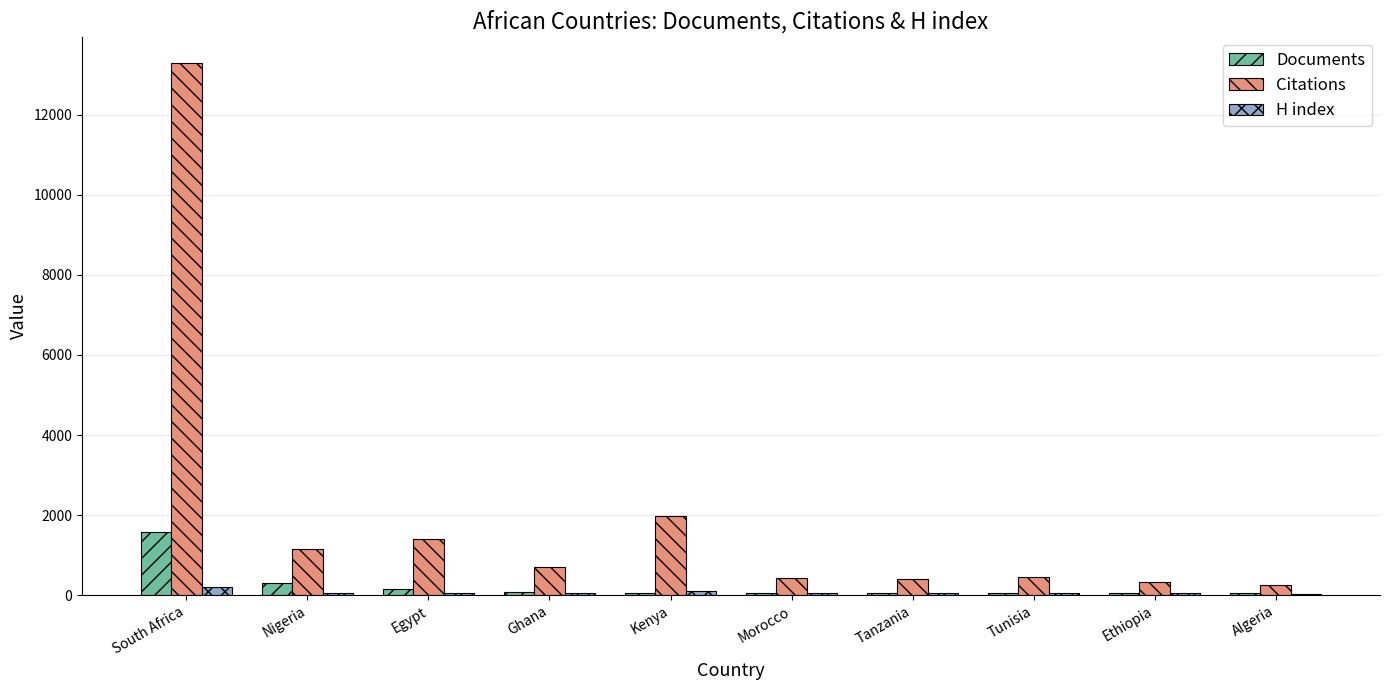

How many categories are shown in the chart?

10